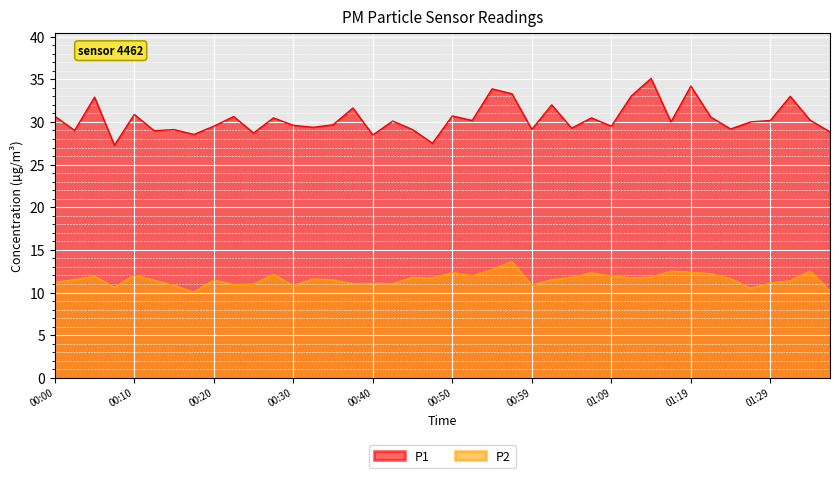

Which category has the lowest value in the P1 series?

00:08